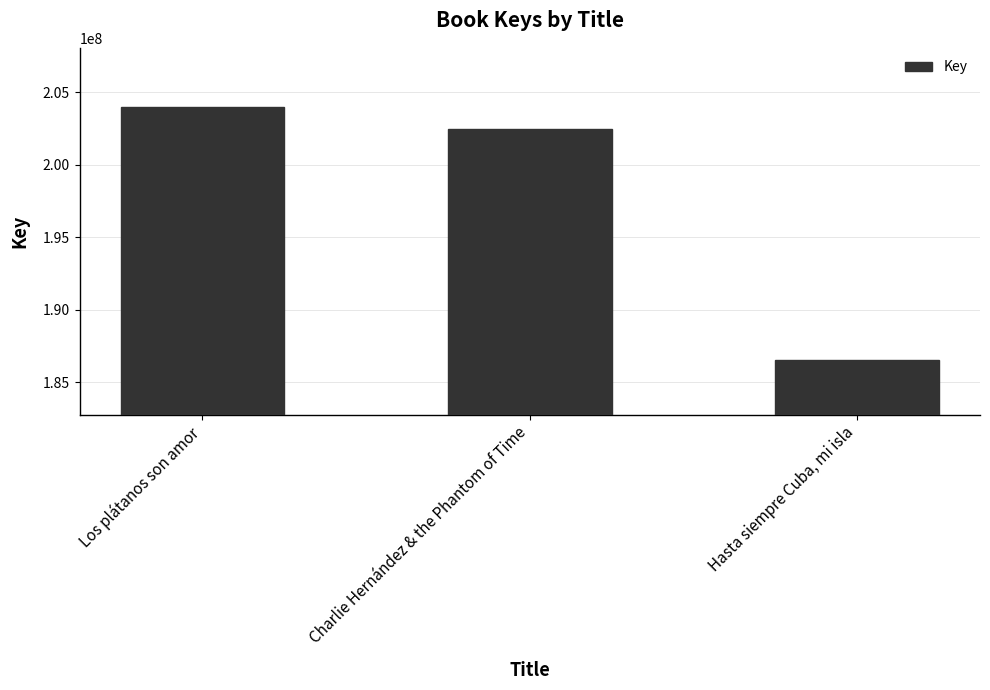

What is the sum of all values?

592882848